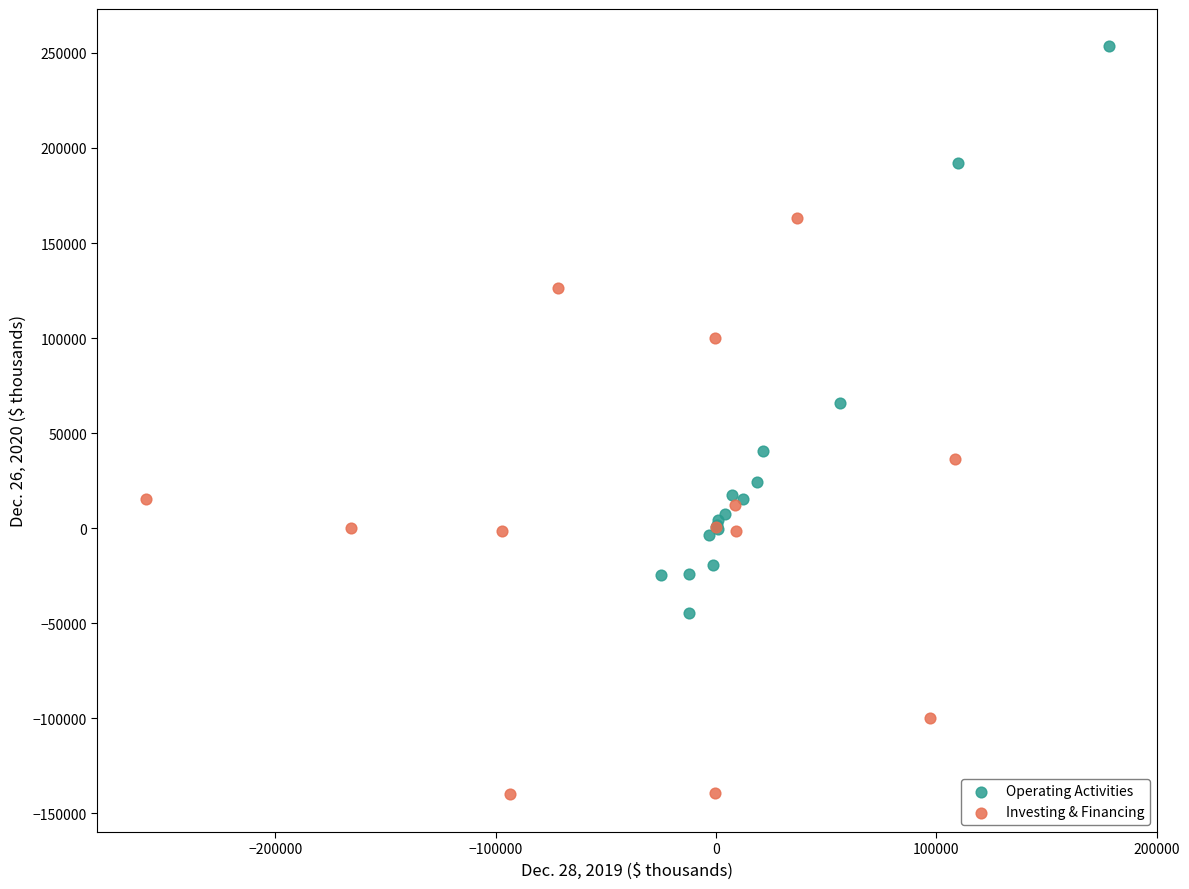

Which series reaches the minimum Y coordinate?

Investing & Financing